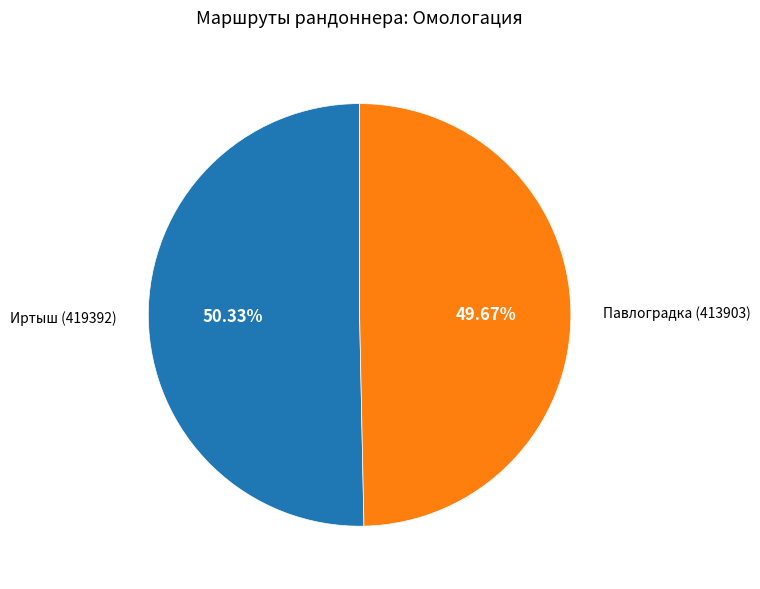

To the nearest percent, what is the average slice percentage?

50%